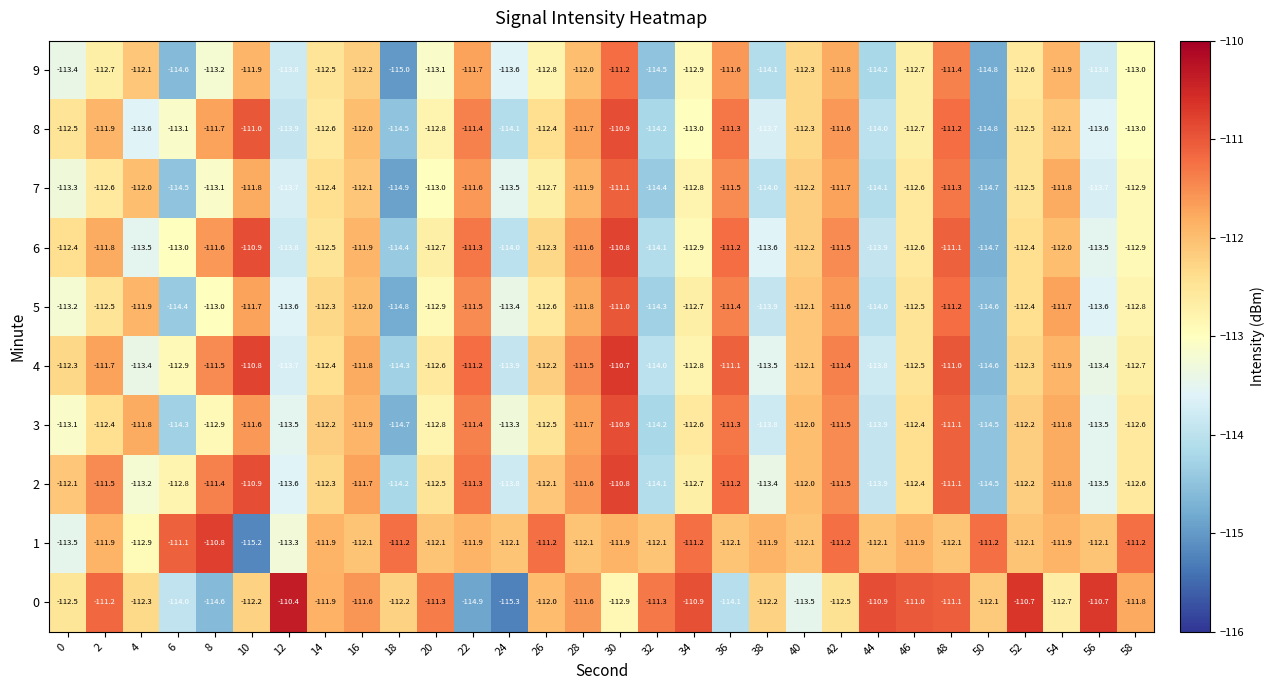

The 6 series shows -111.6 at 28. True or false?

True